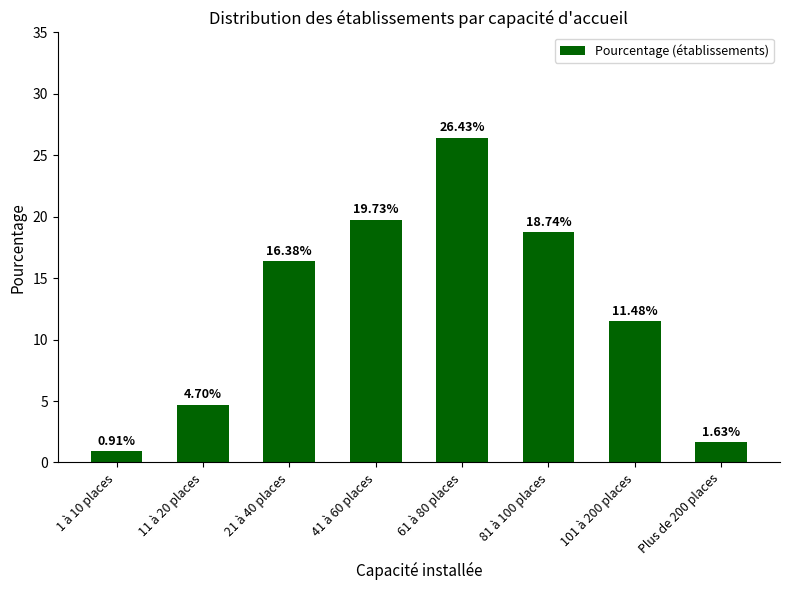

What is the change in value from 11 à 20 places to 41 à 60 places?

+15.0